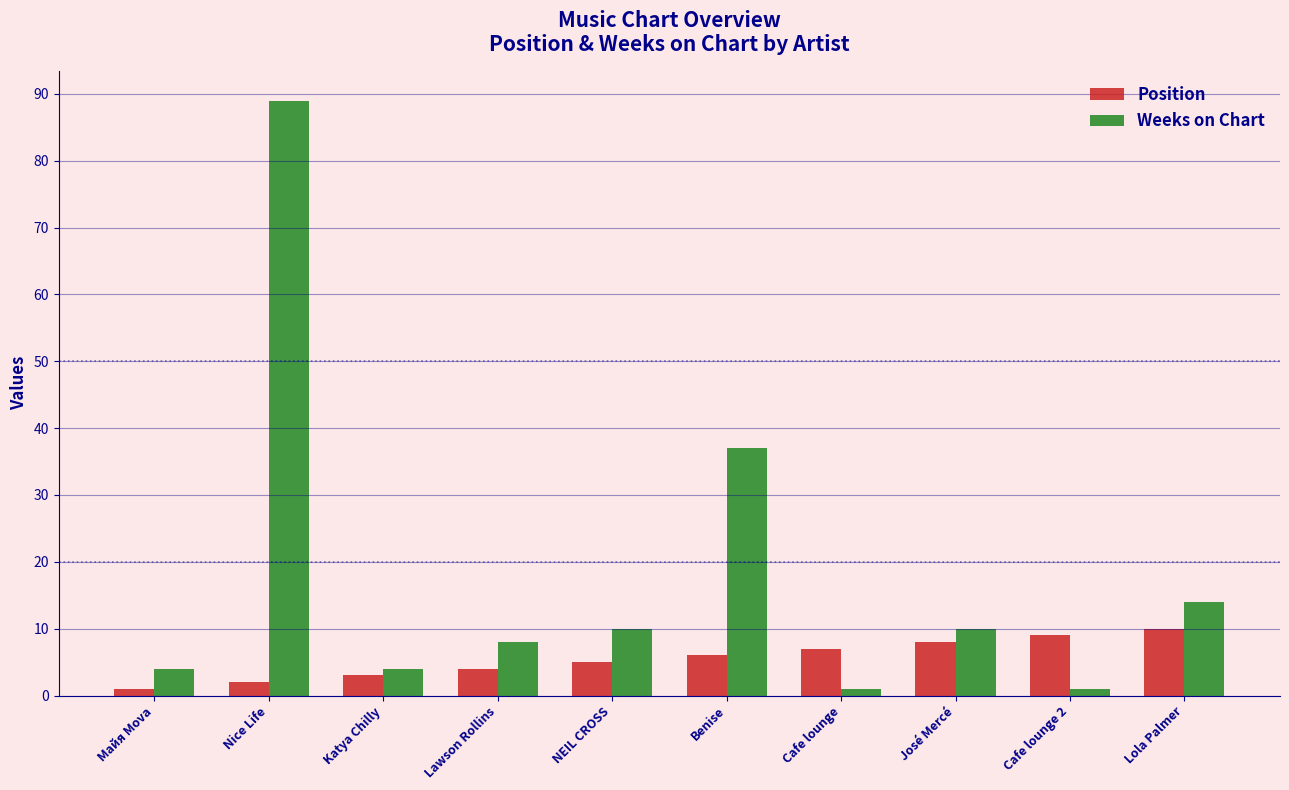

What is the average value of the Weeks on Chart series?

18